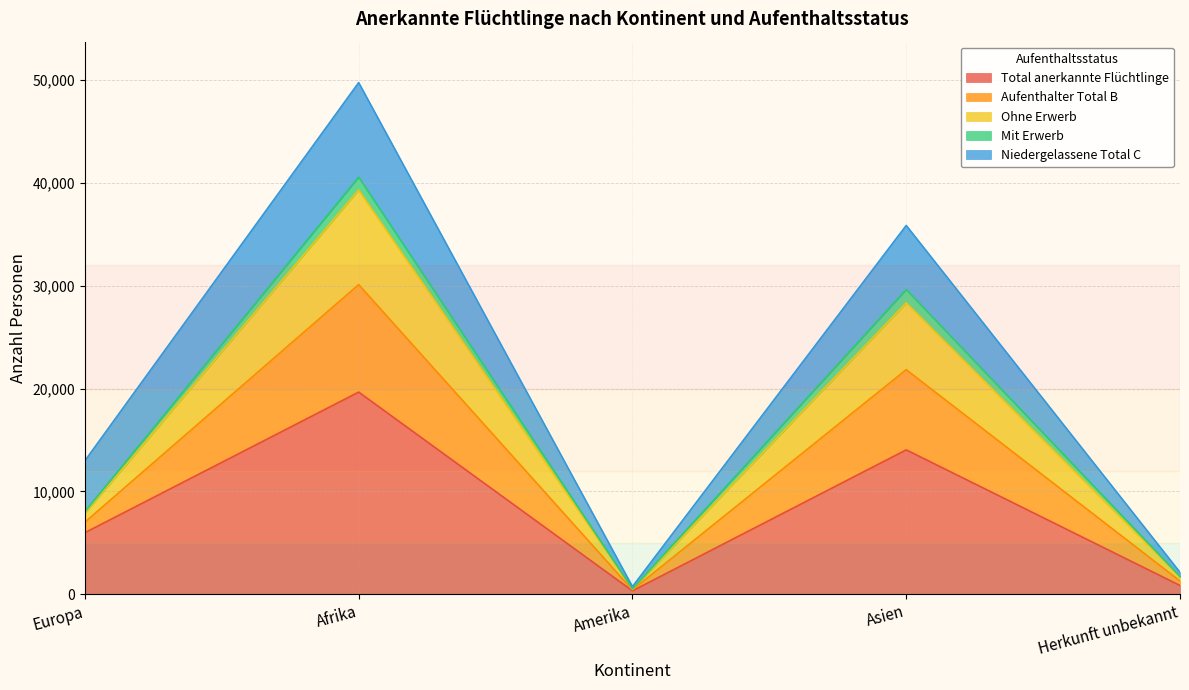

Rank the categories by Total anerkannte Flüchtlinge value from highest to lowest.

Afrika, Asien, Europa, Herkunft unbekannt, Amerika